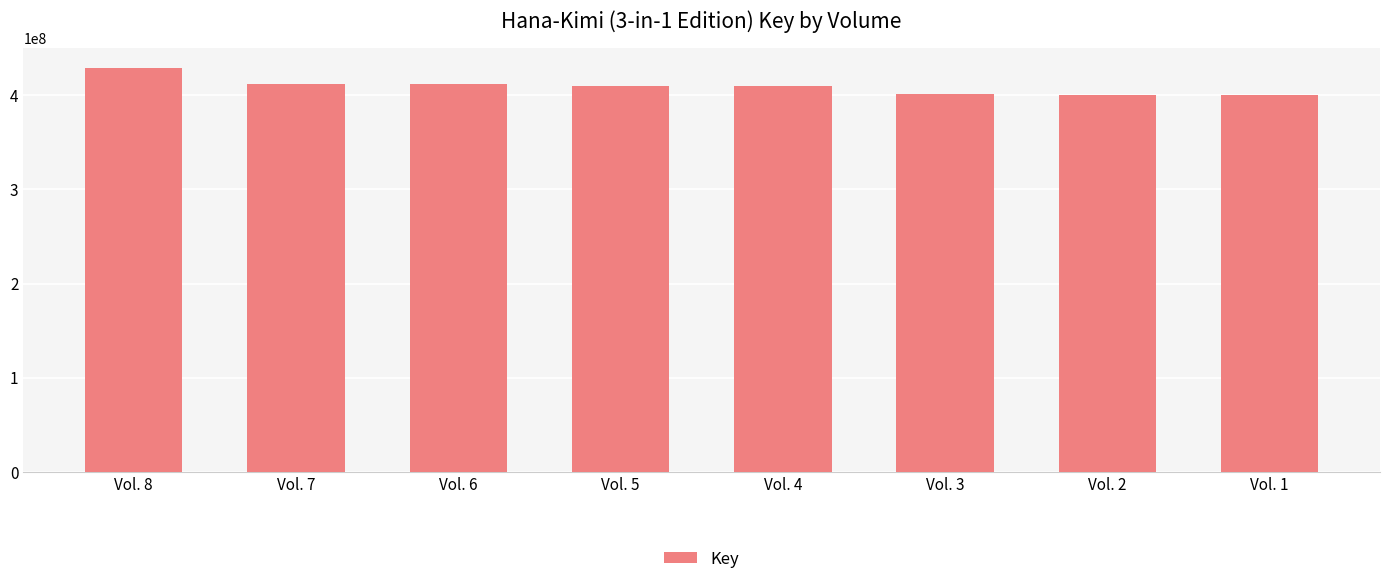

The value at Vol. 4 is 409694523. True or false?

True